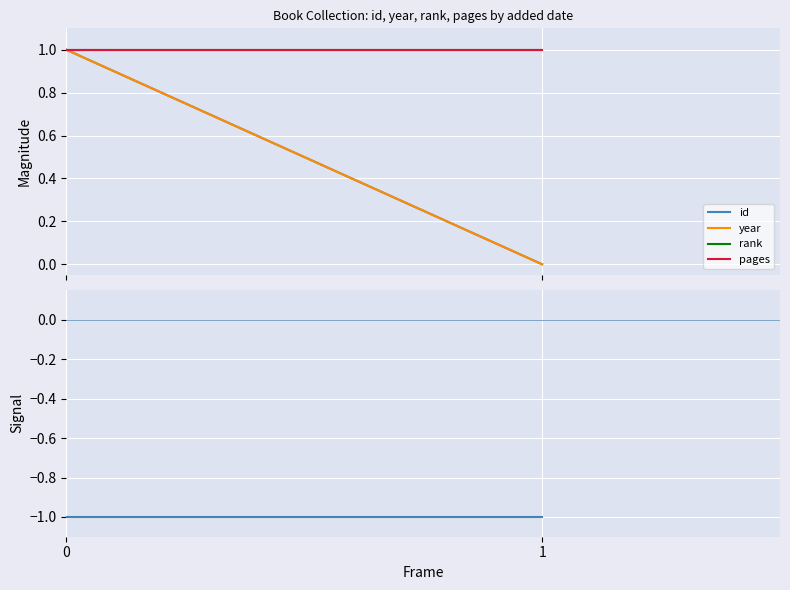

Count the number of categories in the chart.

2